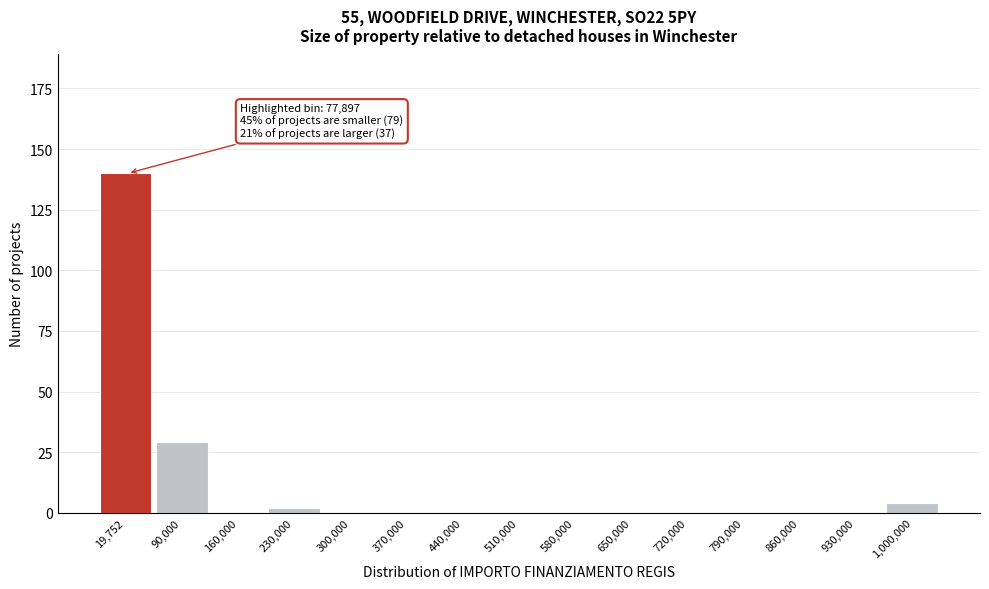

Reading right to left, what are all the values shown in this chart?

1,000,000=4	930,000=0	860,000=0	790,000=0	720,000=0	650,000=0	580,000=0	510,000=0	440,000=0	370,000=0	300,000=0	230,000=2	160,000=0	90,000=29	19,752=140